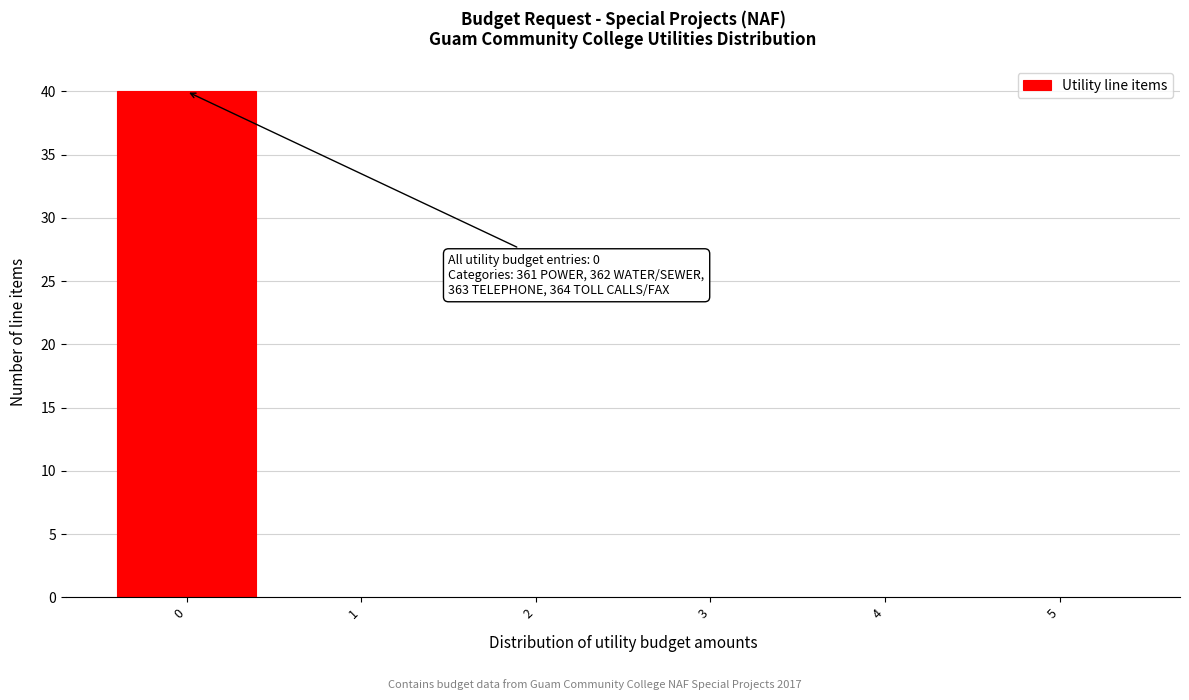

Which range on the x-axis has the tallest bar?

-0.5 to 0.5